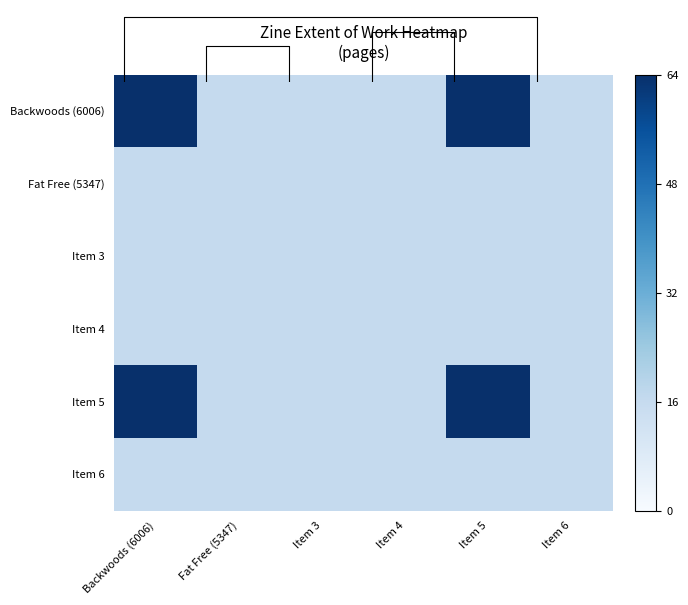

What is the average value of the Item 5 series?

32